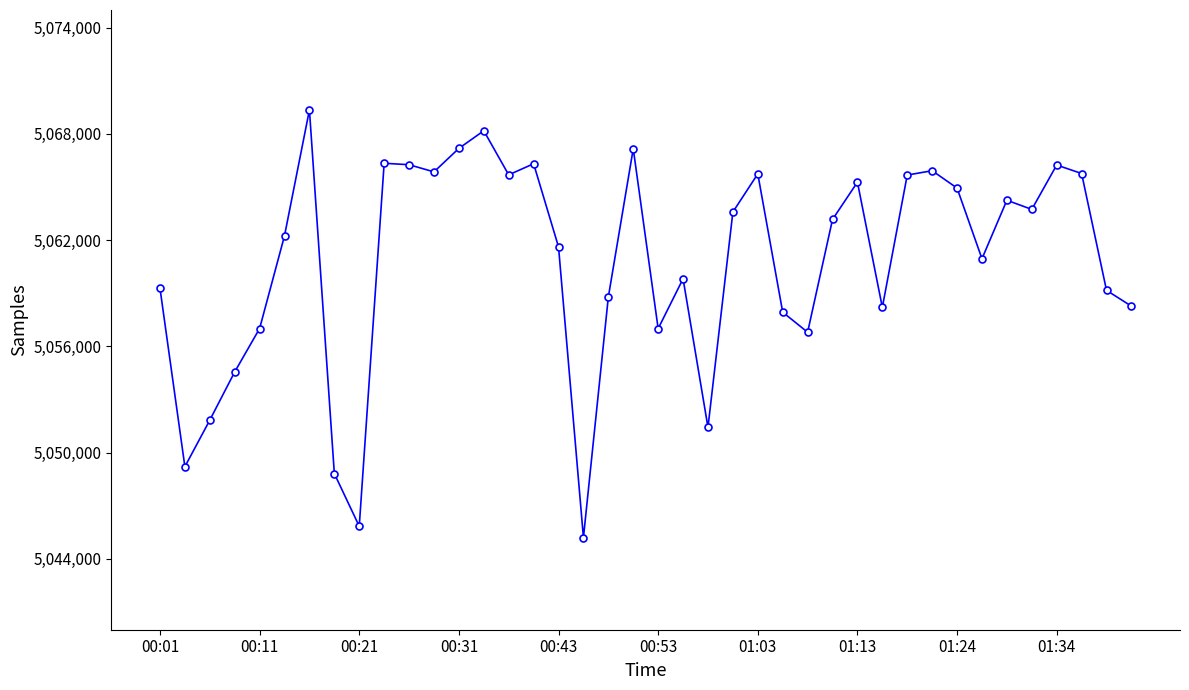

What is the value of the 18th point from the left?

5045202